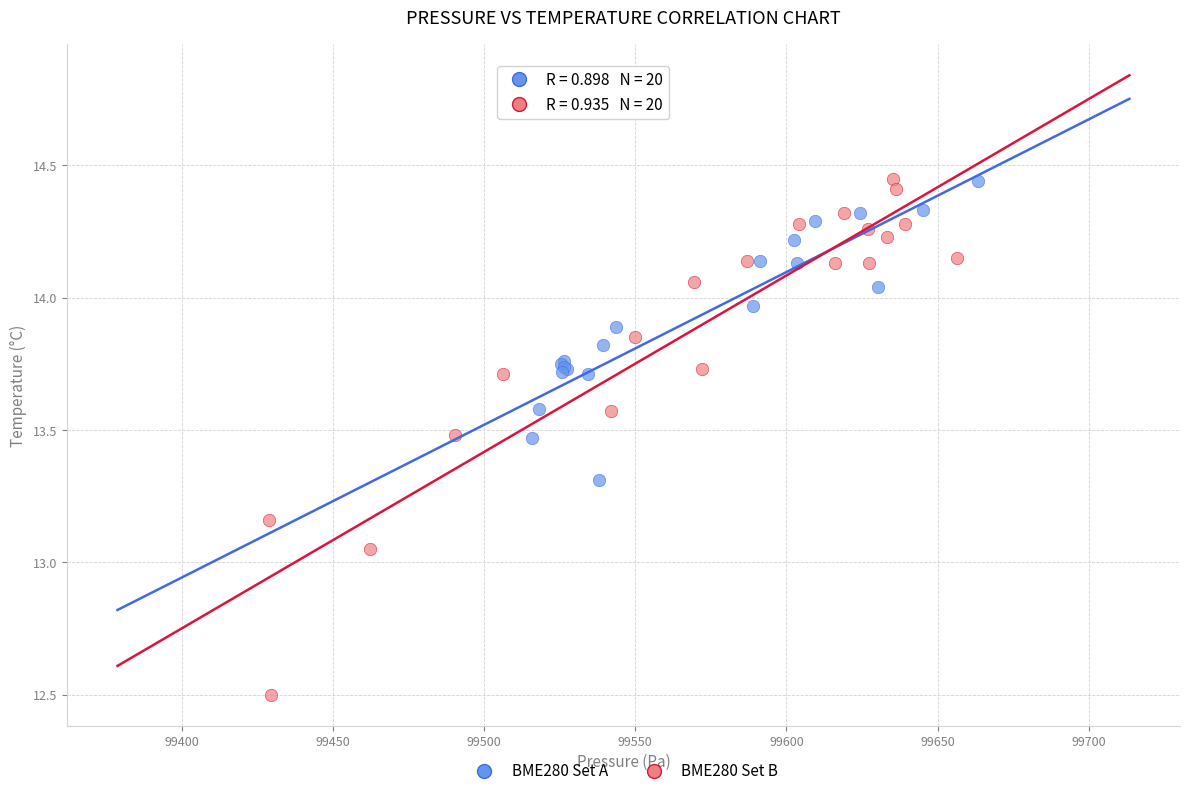

Which series reaches the minimum Y coordinate?

BME280 Set B